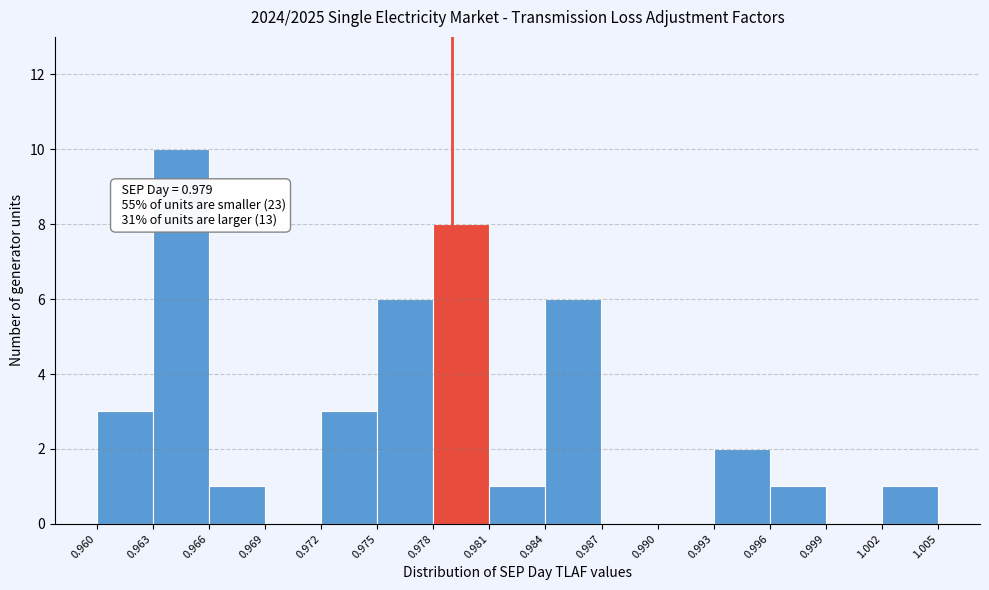

Which range on the x-axis has the tallest bar?

0.963 to 0.966